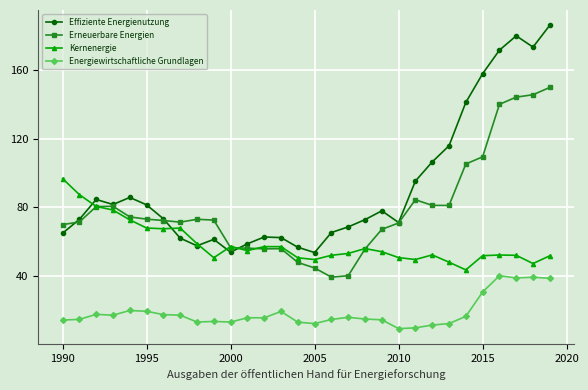

Which series has the largest range (max minus min)?

Effiziente Energienutzung